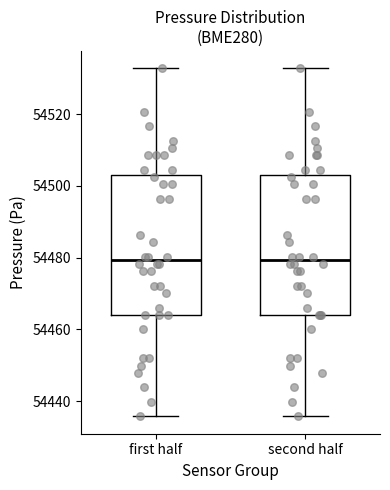

Reading left to right, transcribe this box plot: for each box, give where its median line is, the range the box spans, and where its two whiskers end, as read against the y-axis. The values are not printed on the chart, so give them approximately, as read against the axis.

first half: median 54480, box 54464 to 54502, whiskers 54436 to 54532
second half: median 54480, box 54464 to 54502, whiskers 54436 to 54532